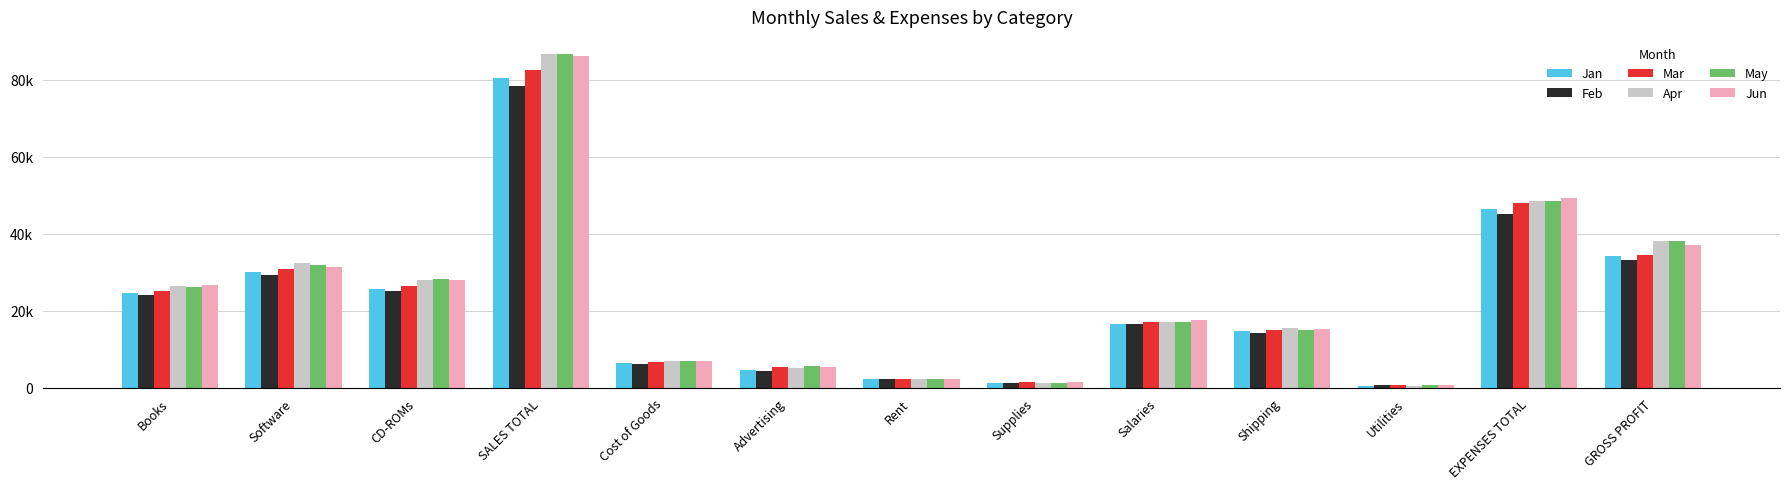

At which category does the chart reach its peak across all series?

SALES TOTAL